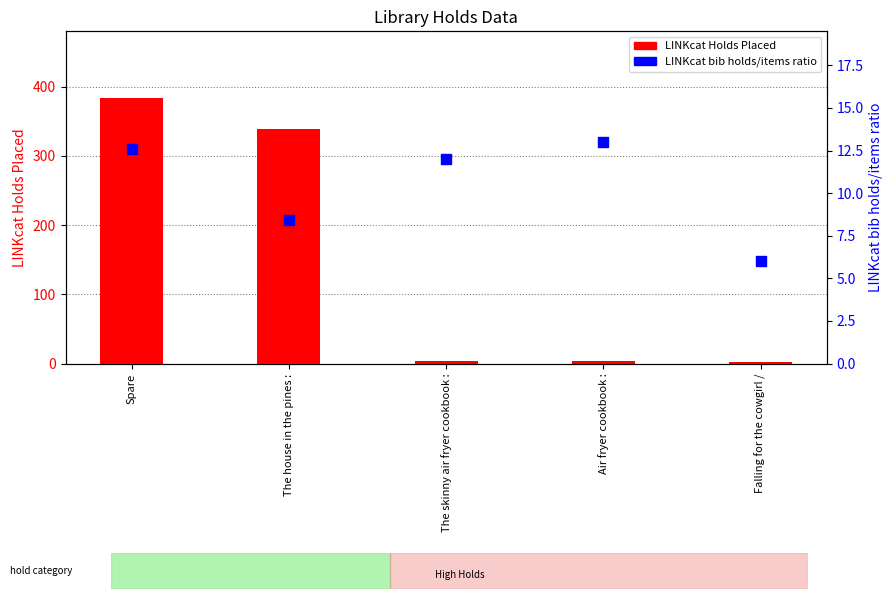

At which category is the sum across all series the highest?

Spare